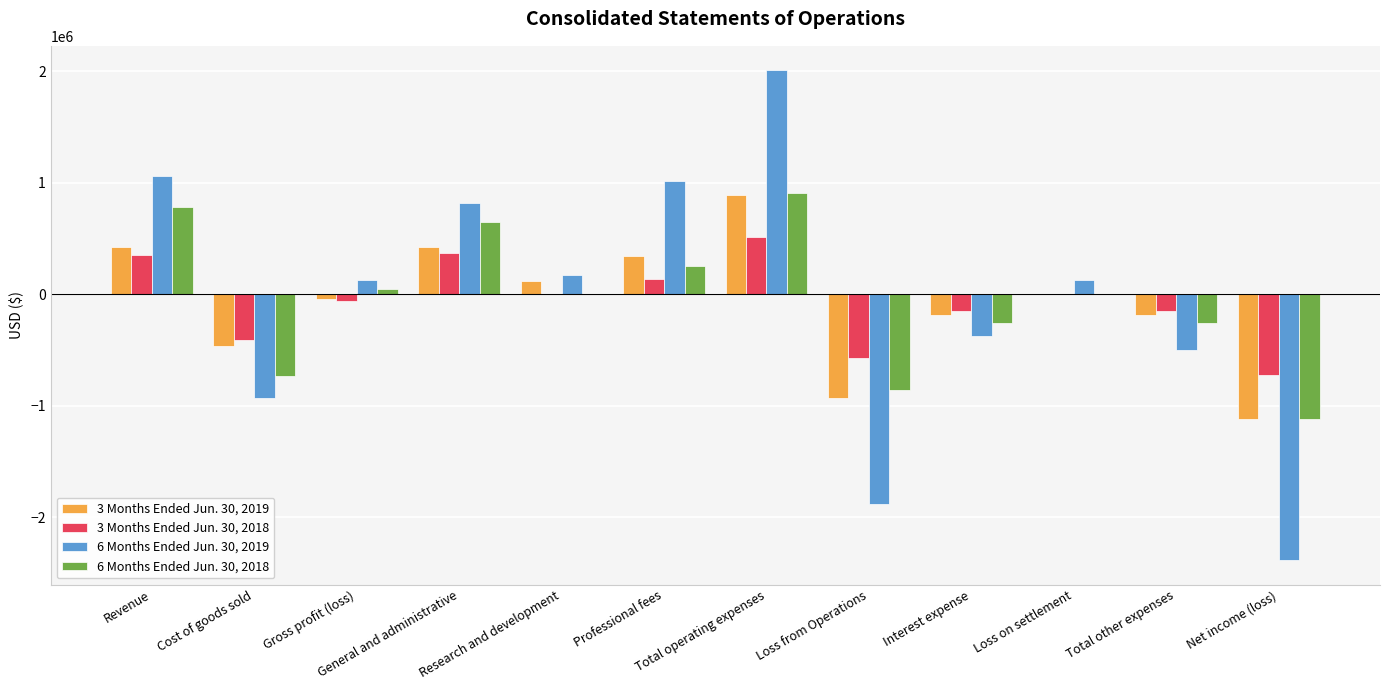

Which series has the largest range (max minus min)?

6 Months Ended Jun. 30, 2019